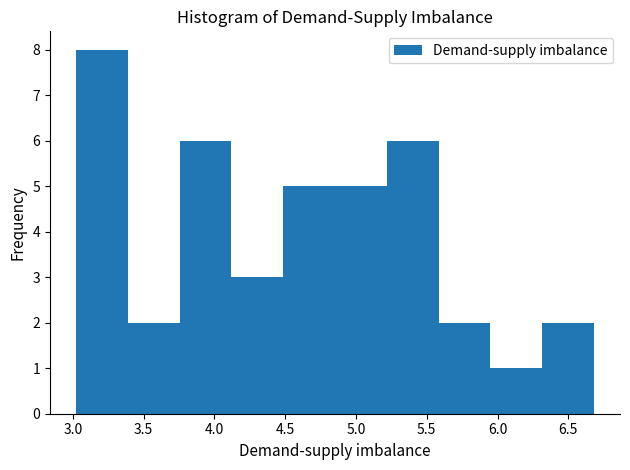

Reading left to right, list every bar in this chart as the range it spans on the x-axis followed by its height. Neither the bar edges nor the heights are printed on the chart, so give them approximately, as read against the axes.

3.00 to 3.40: 8
3.40 to 3.75: 2
3.75 to 4.10: 6
4.10 to 4.50: 3
4.50 to 4.85: 5
4.85 to 5.20: 5
5.20 to 5.60: 6
5.60 to 5.95: 2
5.95 to 6.30: 1
6.30 to 6.70: 2